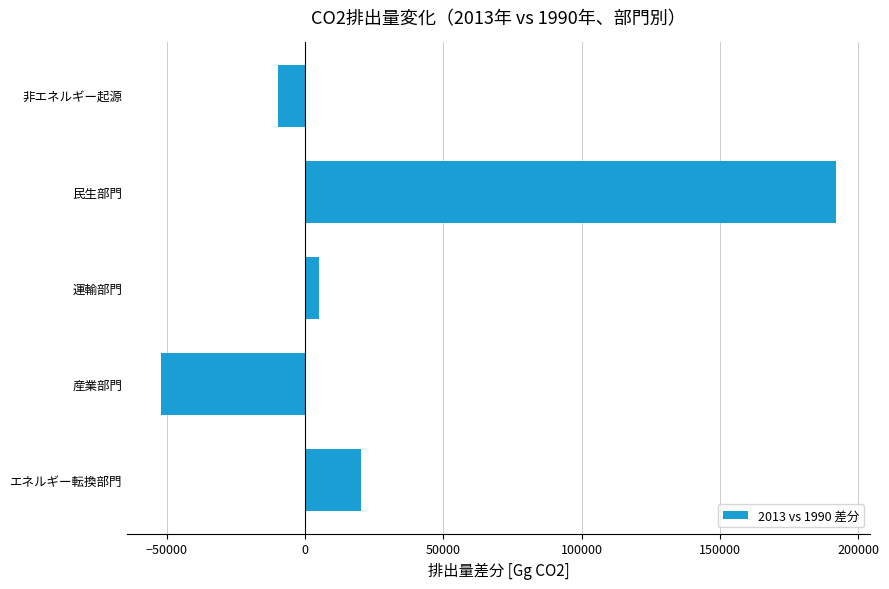

At which label is the value closest to 70014?

エネルギー転換部門